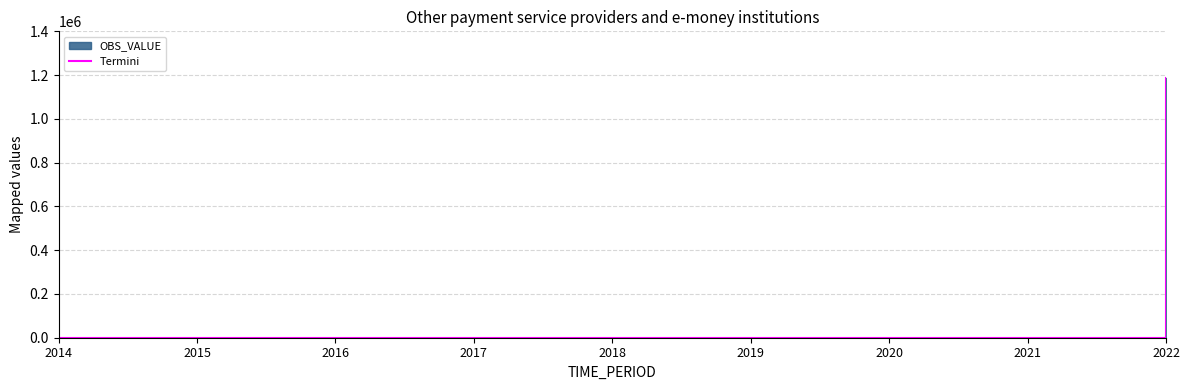

Does the chart display data point markers on the line(s)?

No